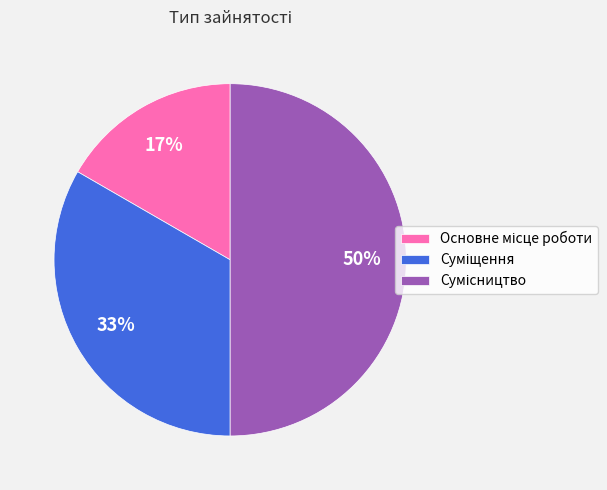

To the nearest percent, what is the average slice percentage?

33%